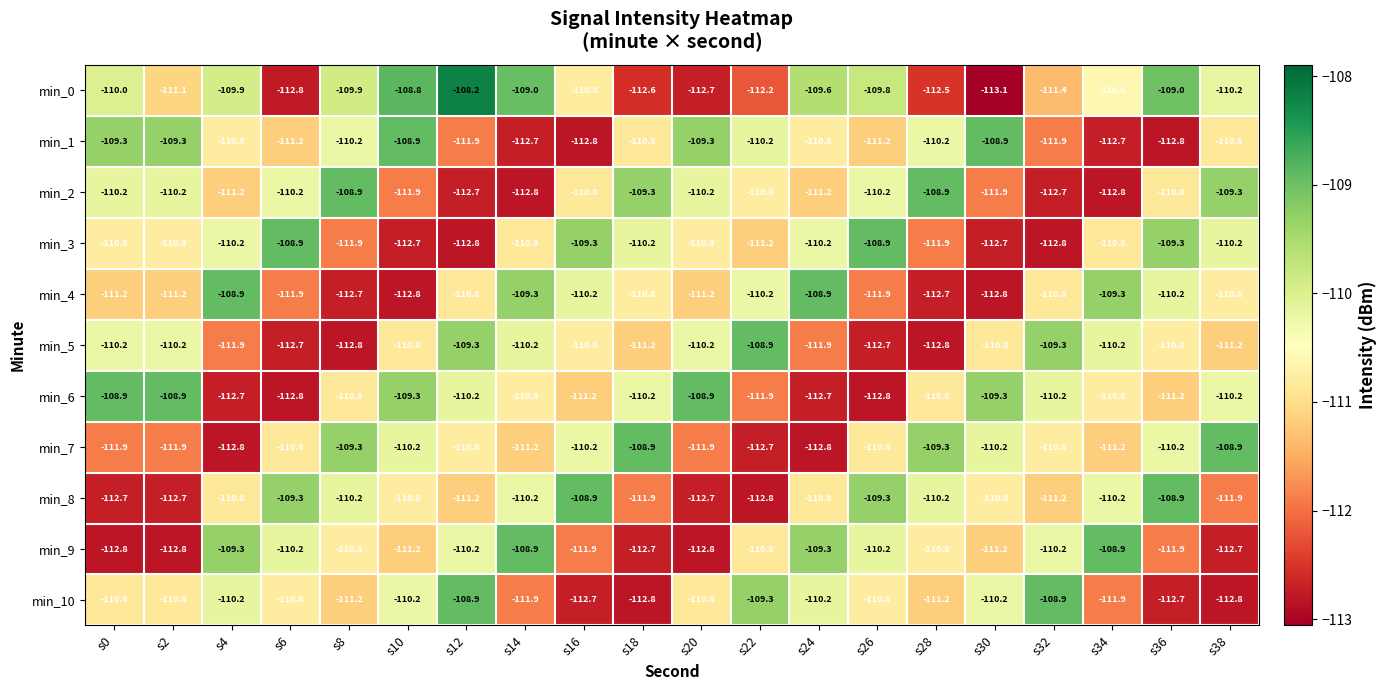

True or false: min_8 has a value of -23.5 at s2.

False